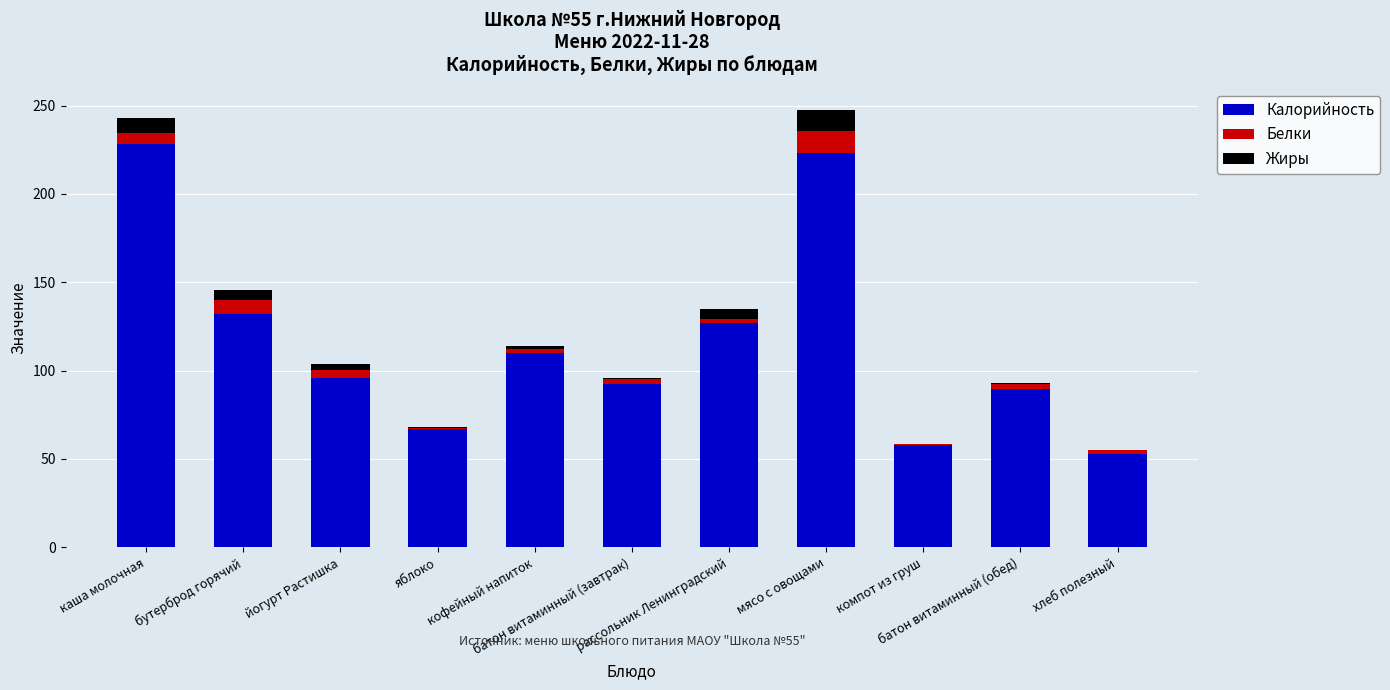

Are the bars horizontal?

No